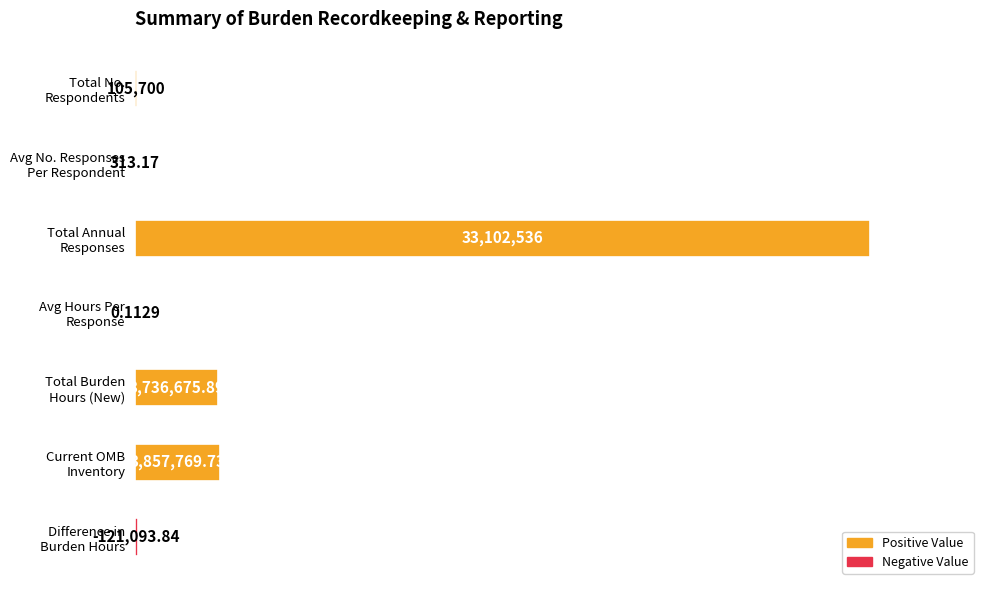

Are the bars horizontal?

Yes